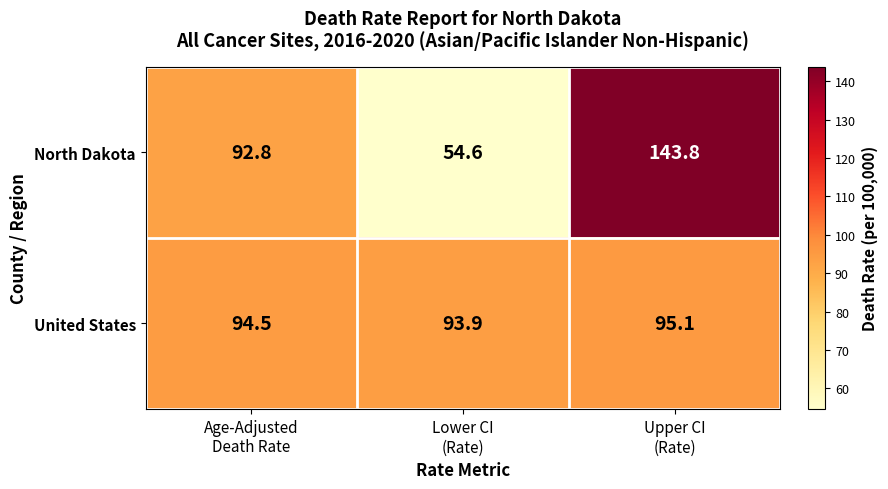

At how many categories does at least one series exceed 108?

1